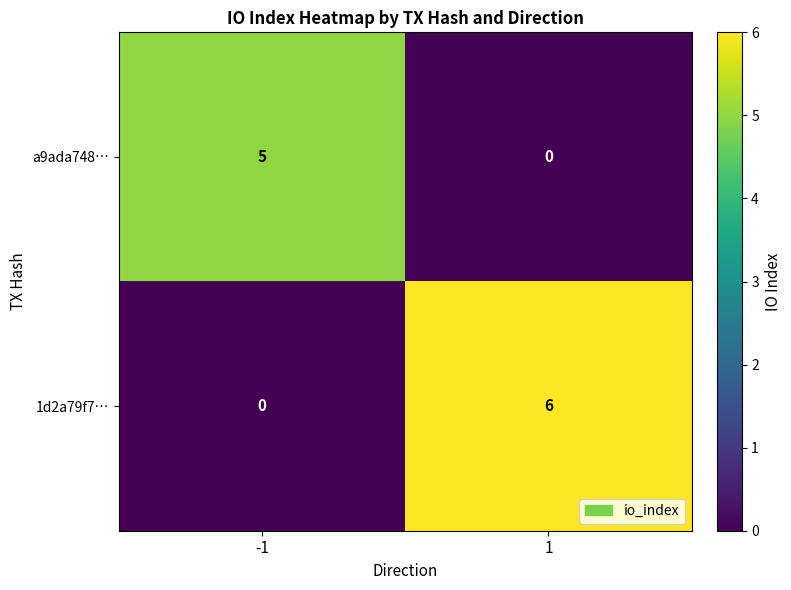

Which series has the widest spread of values?

1d2a79f7…